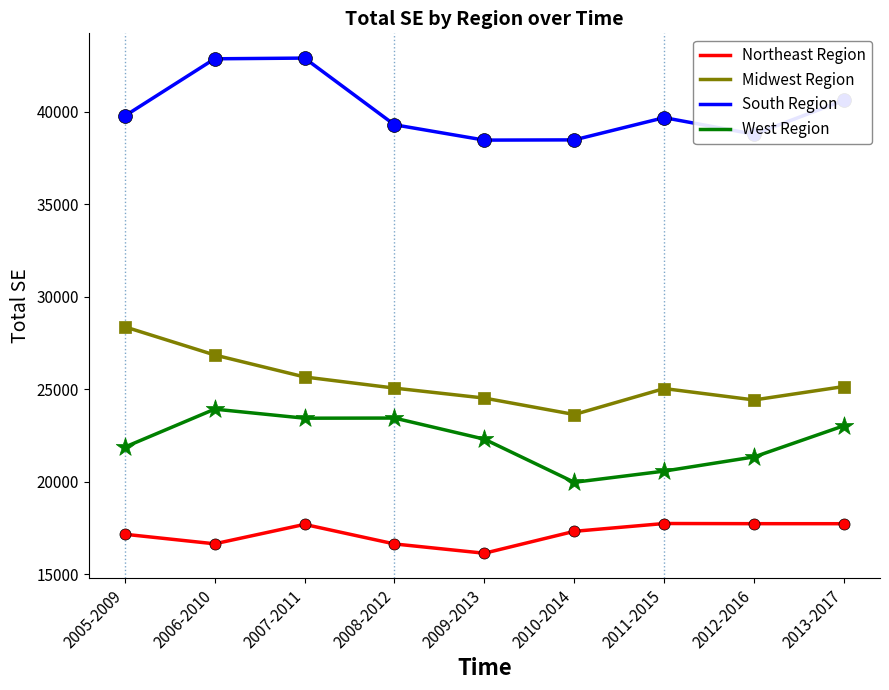

Which series changed the most between 2006-2010 and 2009-2013?

South Region